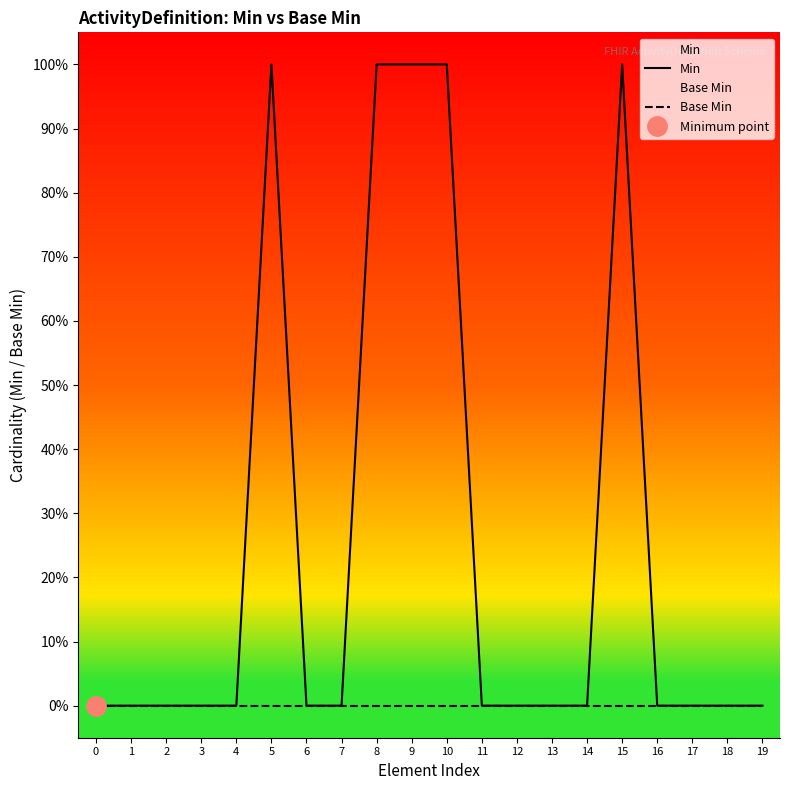

At how many categories does at least one series exceed 0?

5